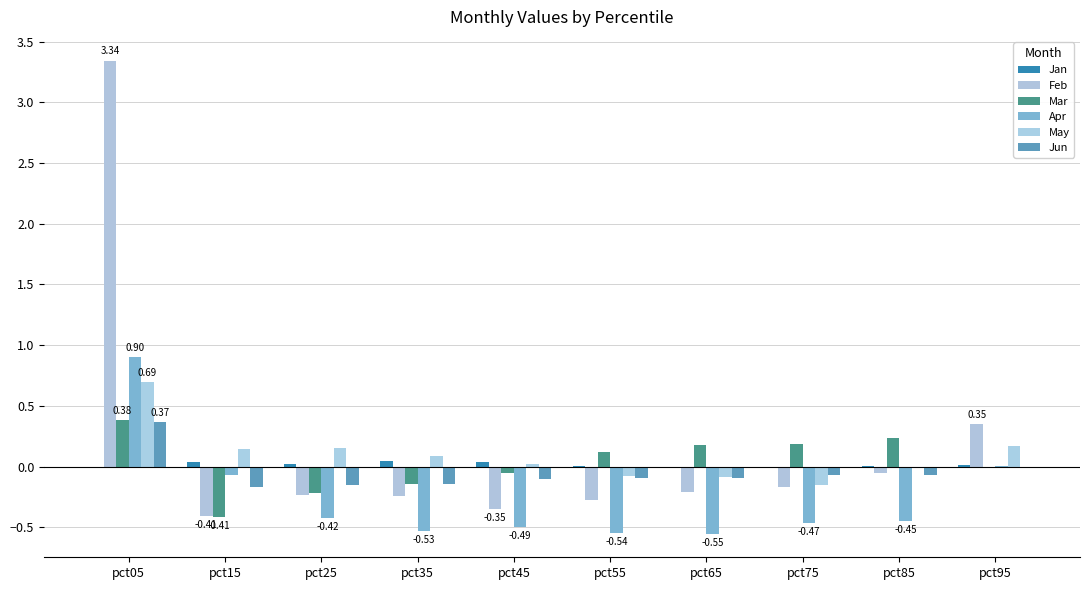

How many groups of bars are there?

10